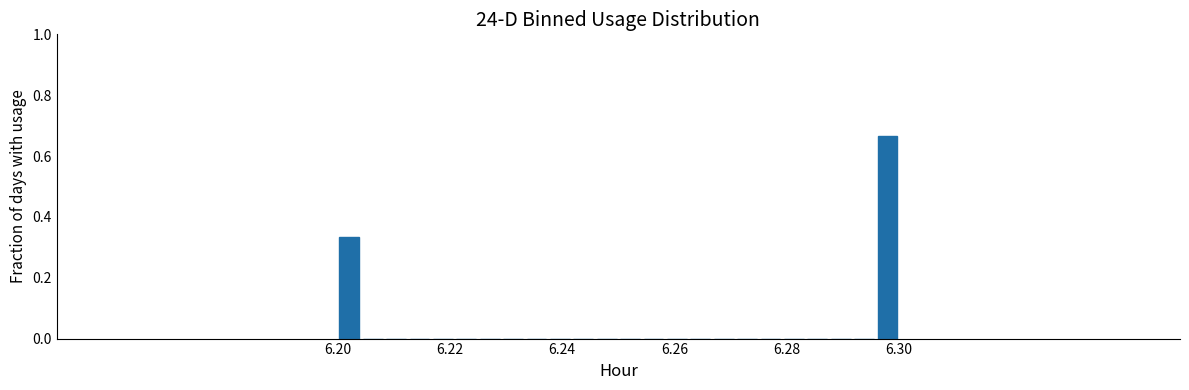

Read against the x-axis, roughly where is the centre of the tallest bar?

6.298